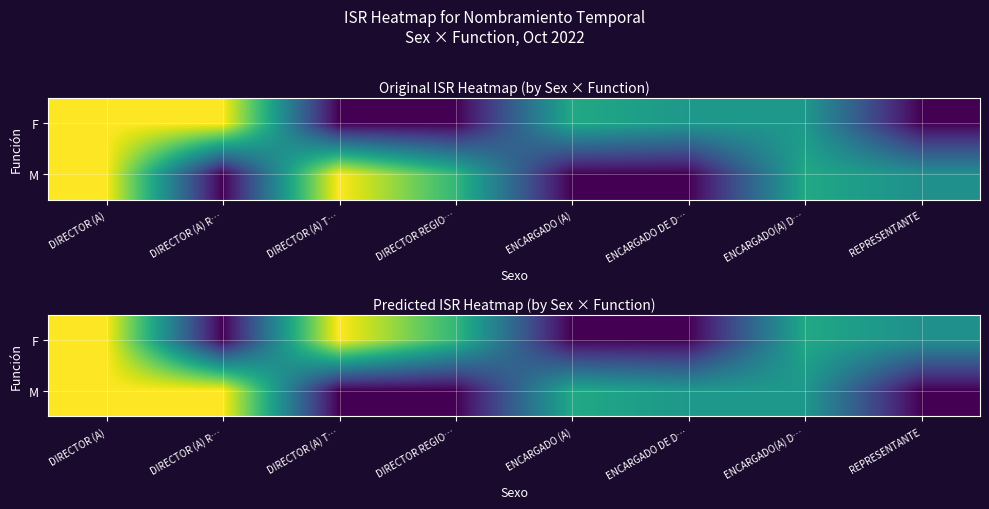

Rank the series by their maximum value, from highest to lowest.

F, M